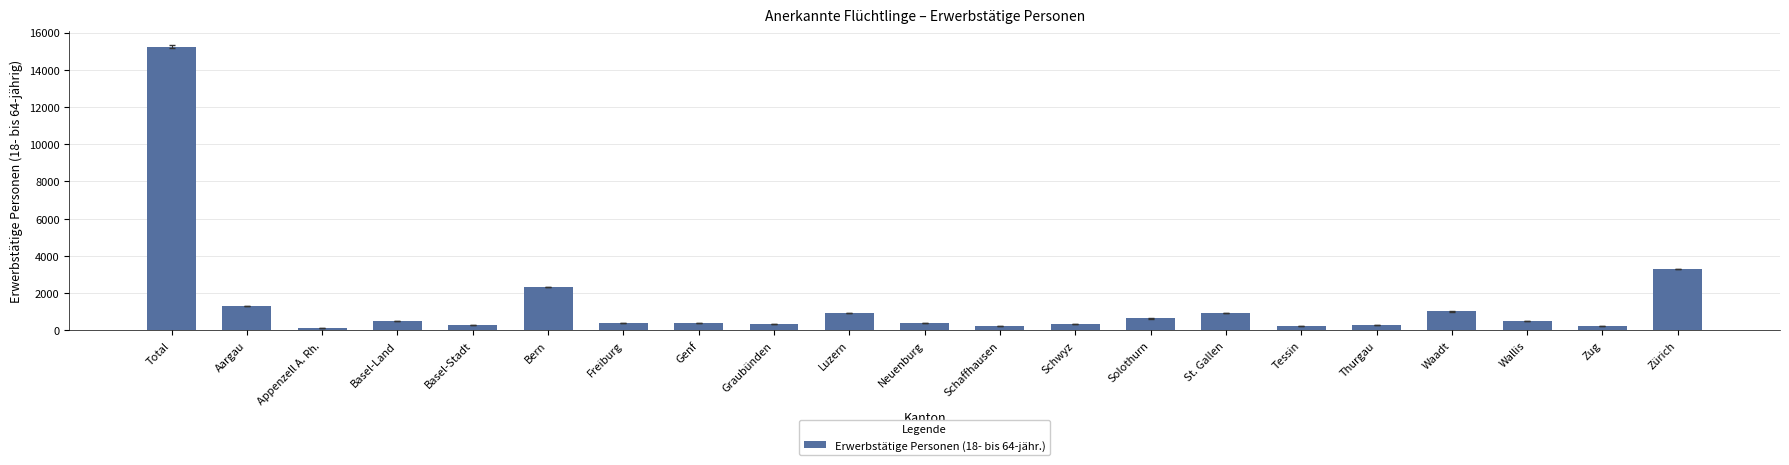

What is the label of the 3rd bar from the right?

Wallis